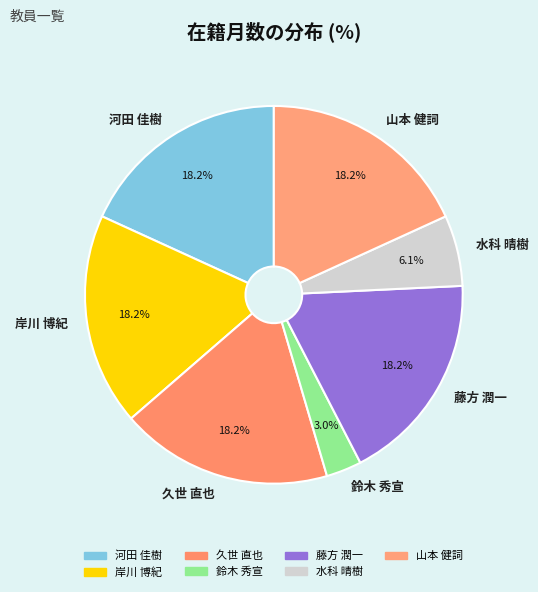

To the nearest percent, what is the difference between the 藤方 潤一 and 水科 晴樹 slice percentages?

12%